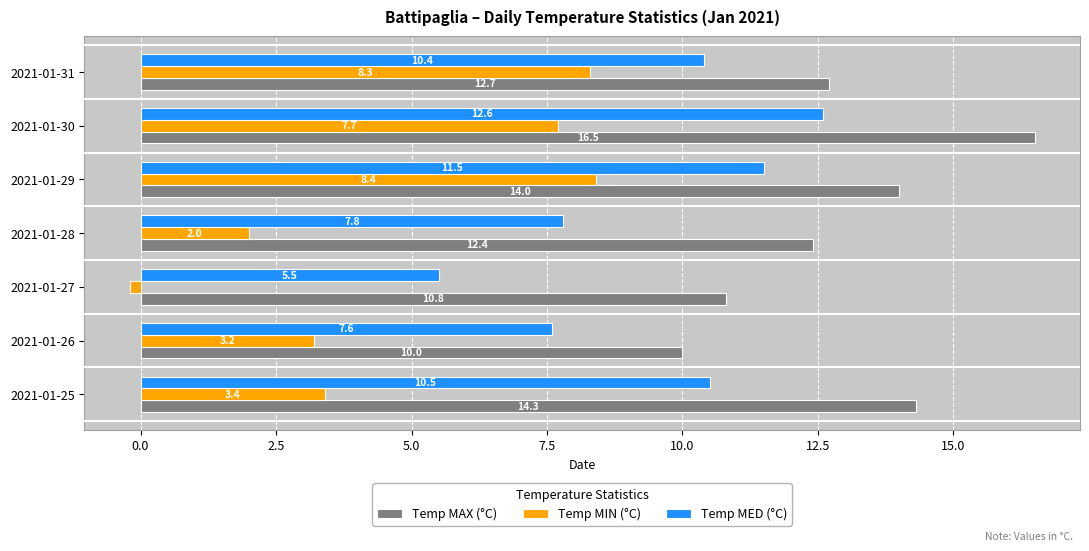

What are all the series names shown in the legend?

Temp MAX (°C), Temp MIN (°C), Temp MED (°C)